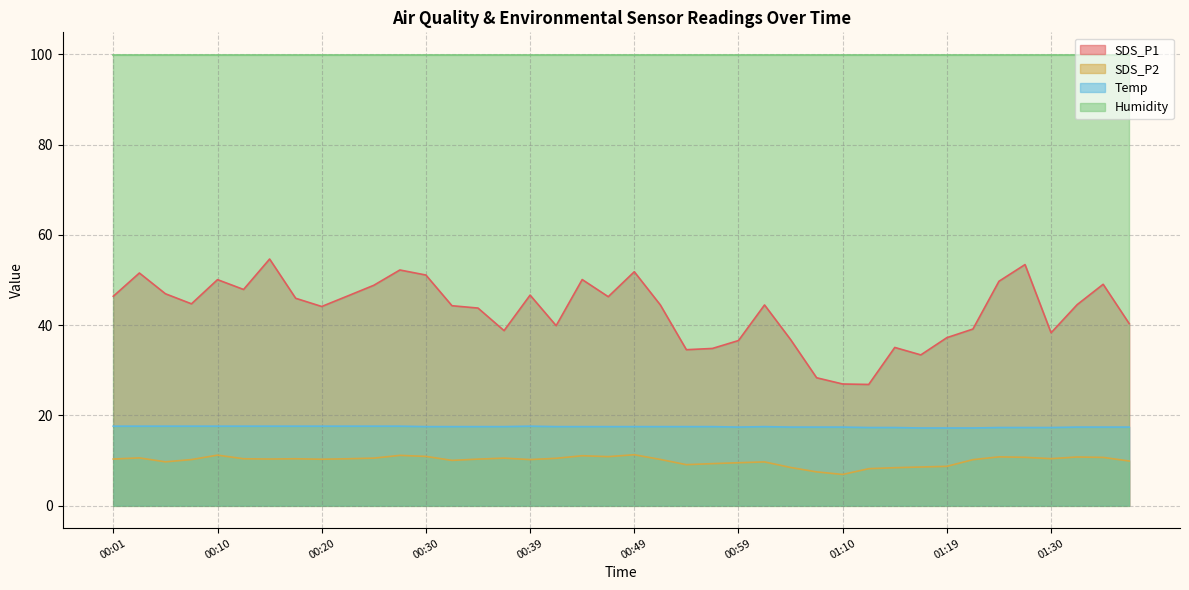

Which series has the largest total across all categories?

Humidity